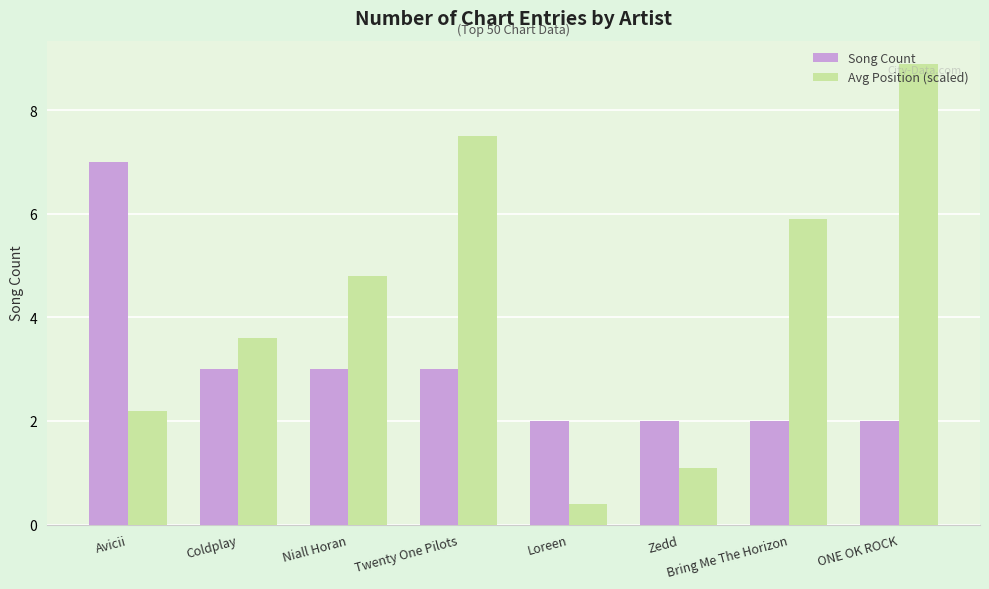

True or false: Song Count has a value of 3.1 at ONE OK ROCK.

False